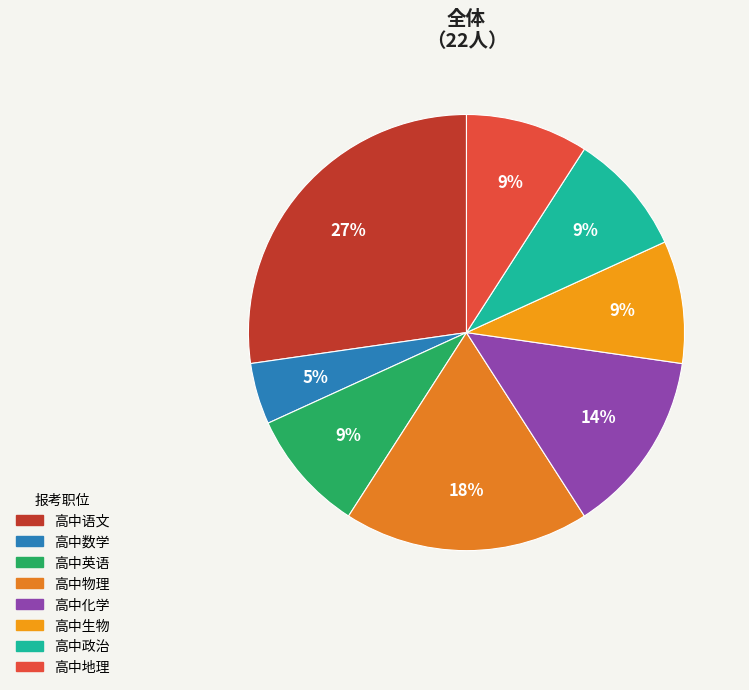

What is the smallest slice in the pie chart?

高中数学